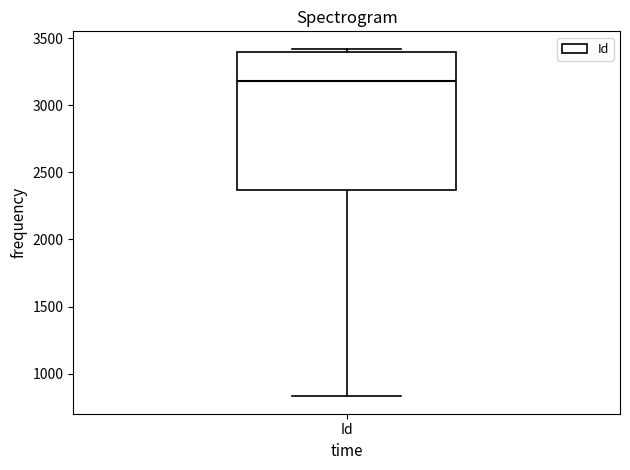

Read this box plot against the y-axis: the position of the median line, the range covered by the box, and the ends of both whiskers. The values are not printed on the chart, so give them approximately, as read against the axis.

median 3200, box 2350 to 3400, whiskers 850 to 3400 (just above the box's upper edge)